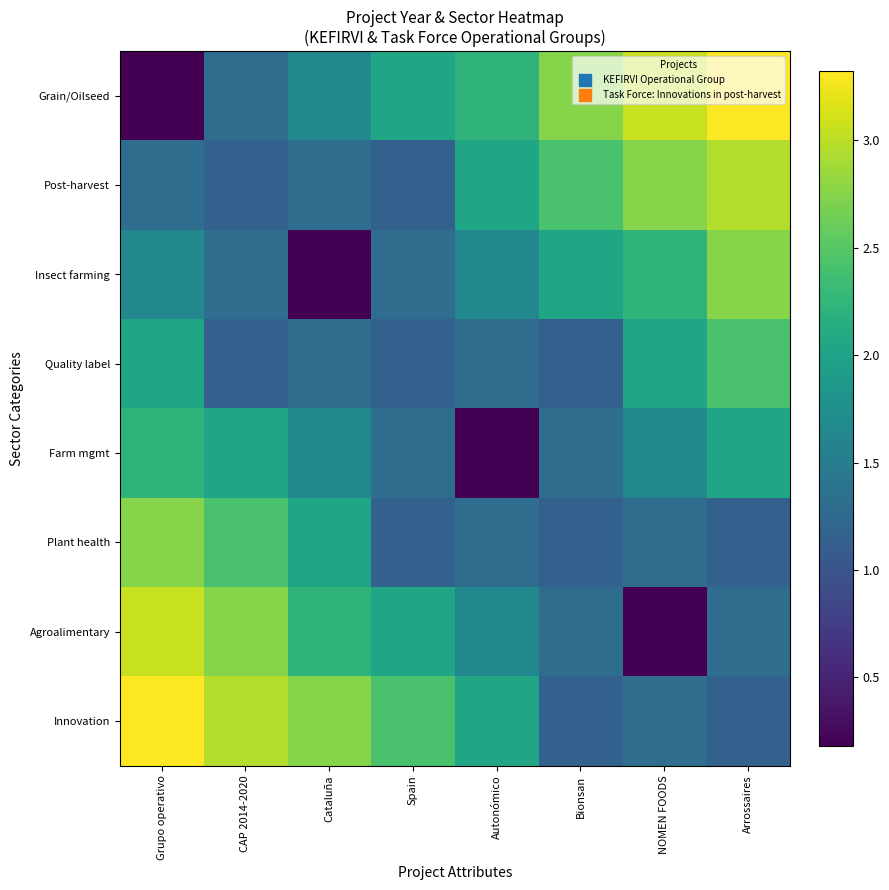

At which category is the sum across all series the highest?

Arrossaires